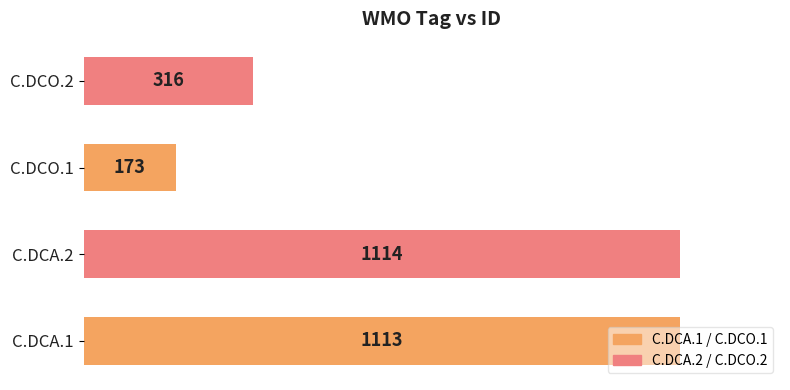

How many bars are there in total?

4